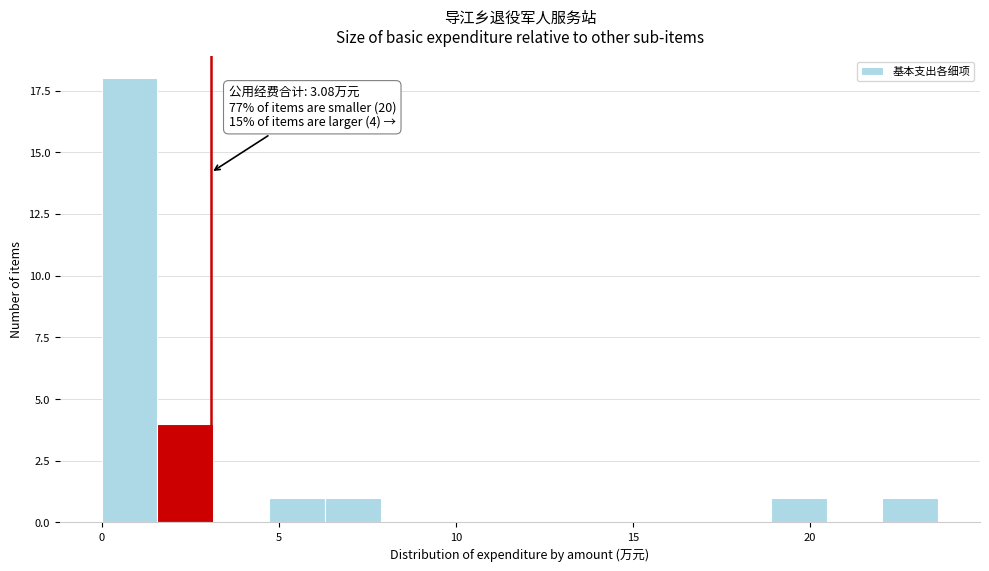

Read against the x-axis, roughly where is the centre of the tallest bar?

1.0